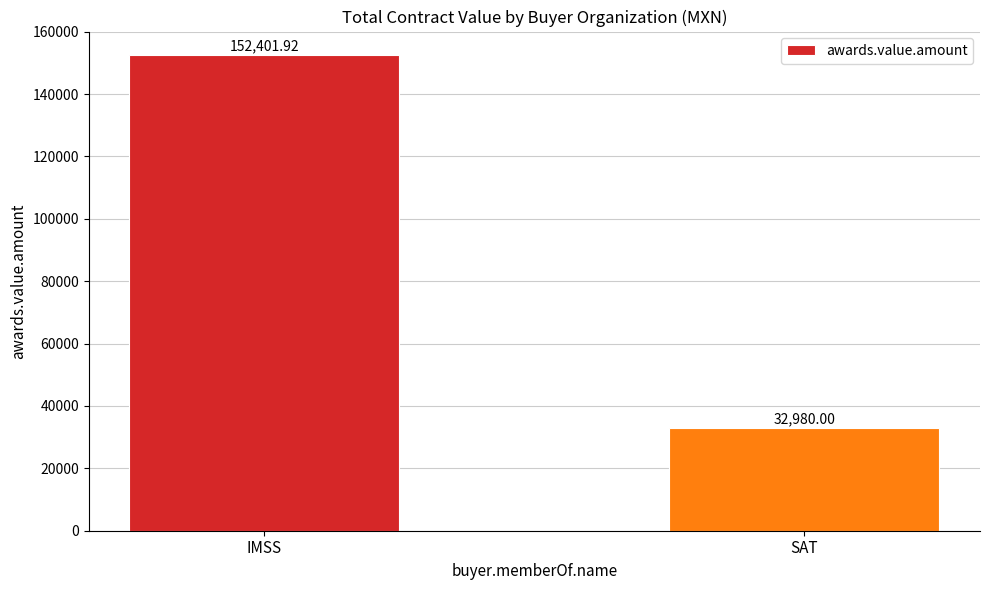

Is it true that the value at SAT is 13802.1?

False